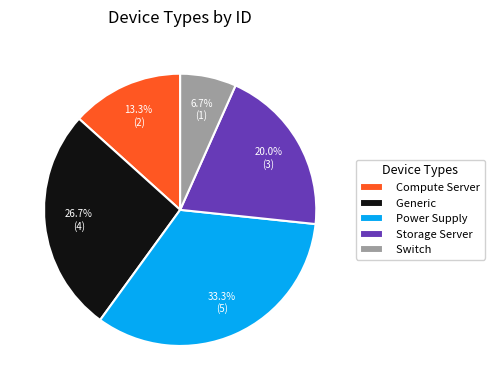

Is the sum of Generic and Power Supply greater than half?

Yes